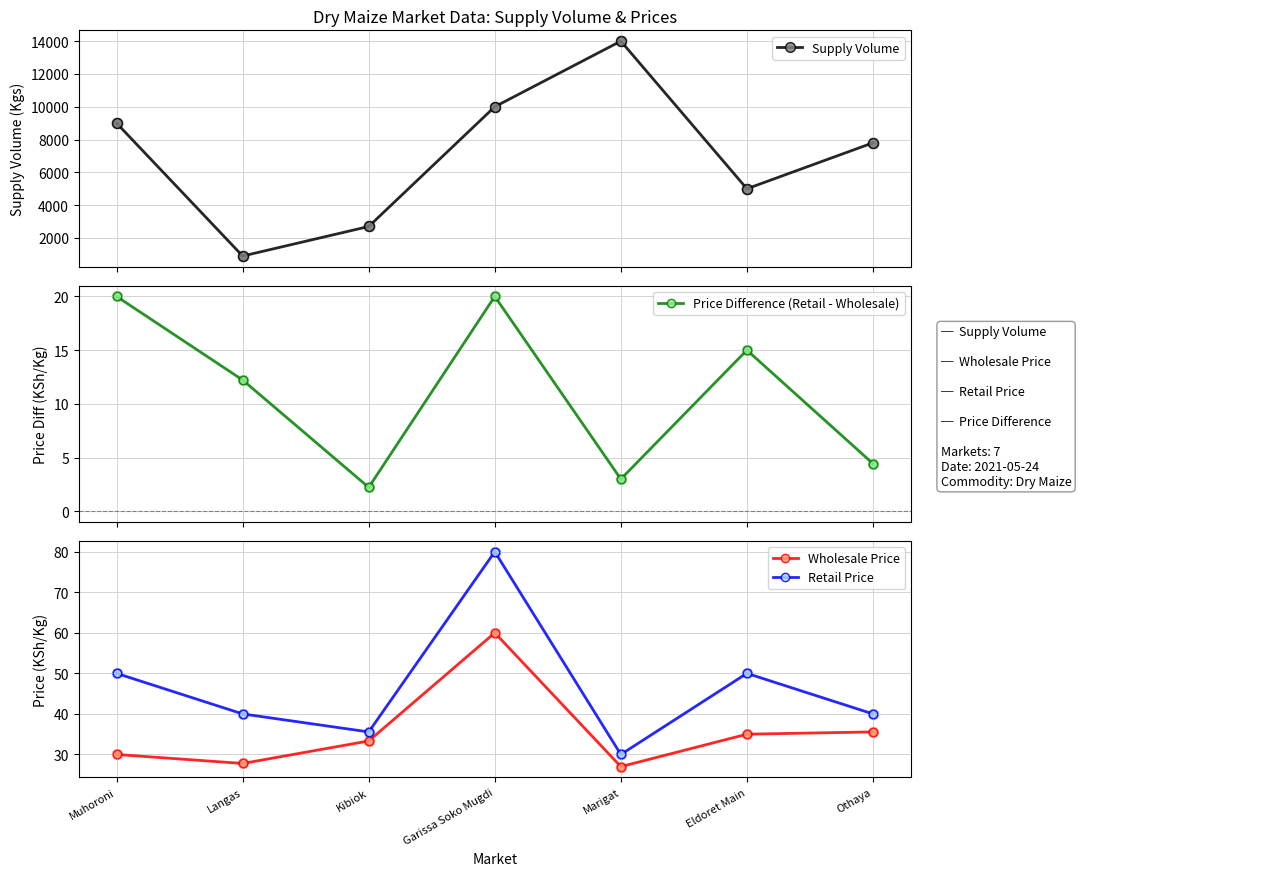

Which series has the largest total across all categories?

Supply Volume